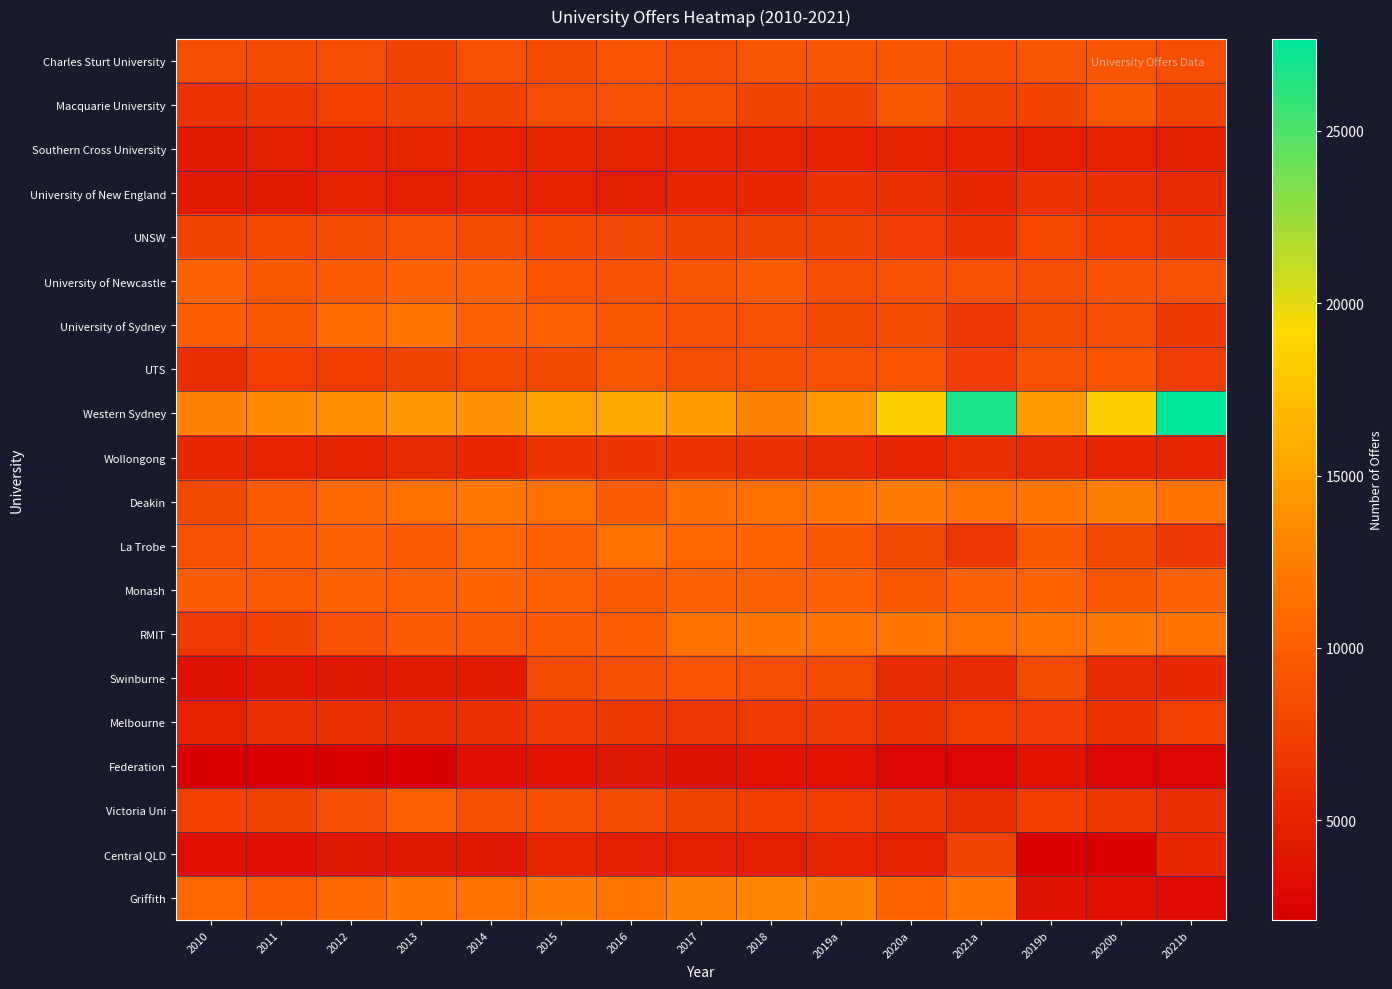

Count the number of categories in the chart.

15